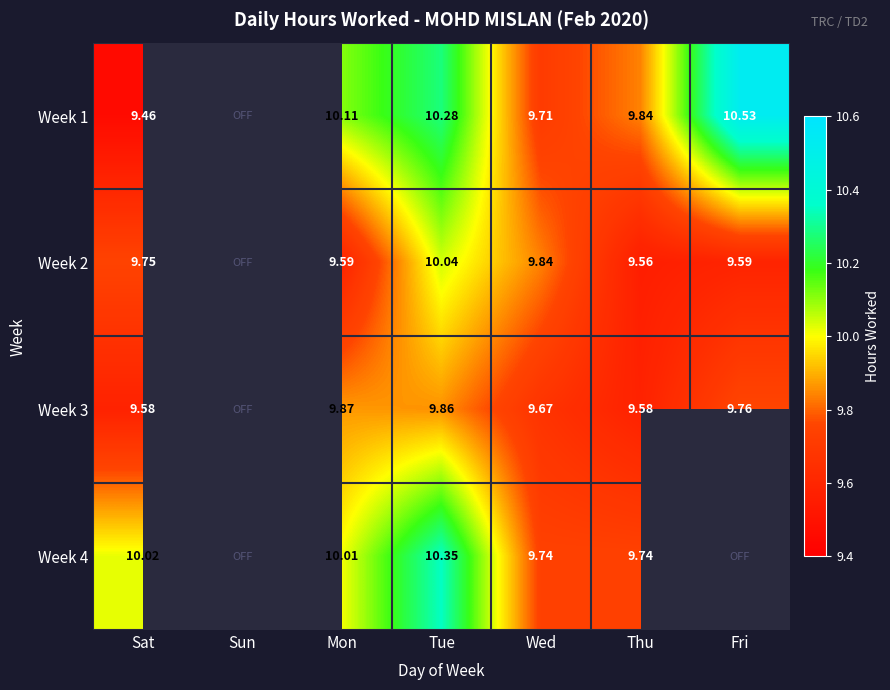

Is the value of Week 3 at Fri greater than the value of Week 1 at Wed?

Yes